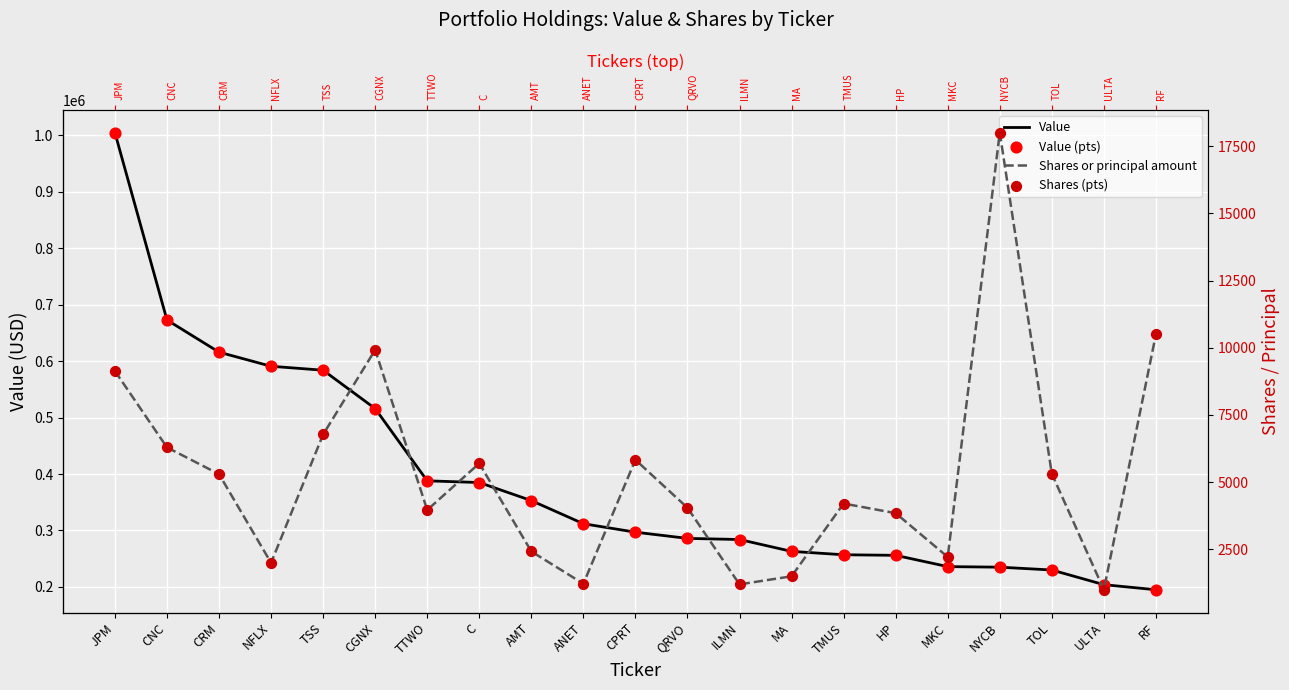

Which series contains the lowest Y value?

Shares or principal amount